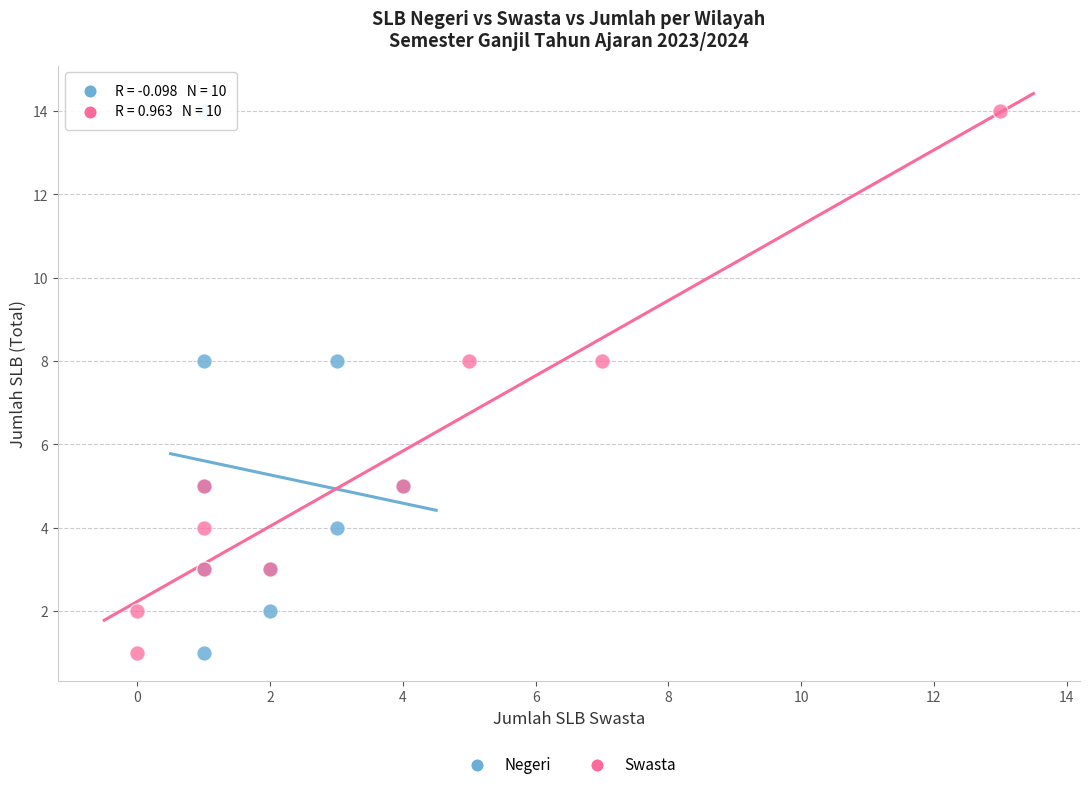

What are all the series names shown in the legend?

Negeri, Swasta